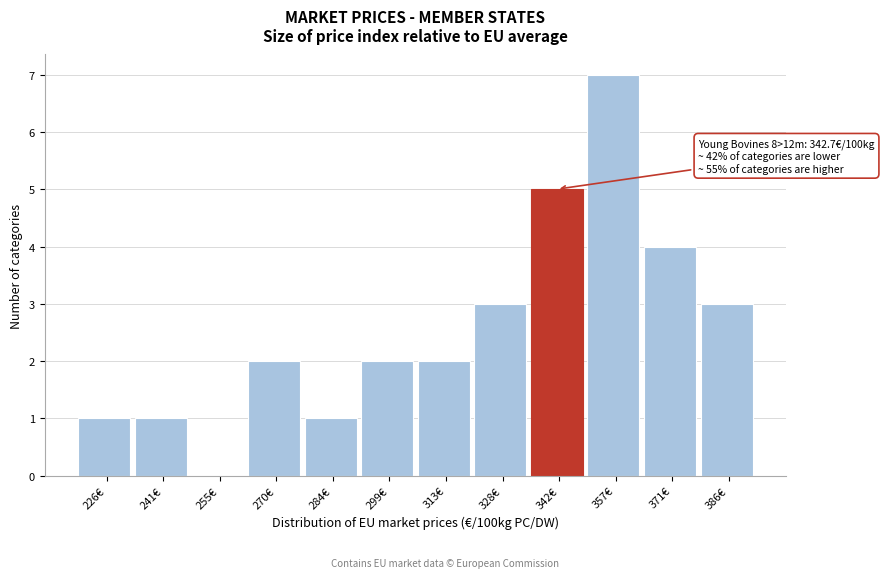

Over which range of the x-axis is the bar tallest?

350 to 364